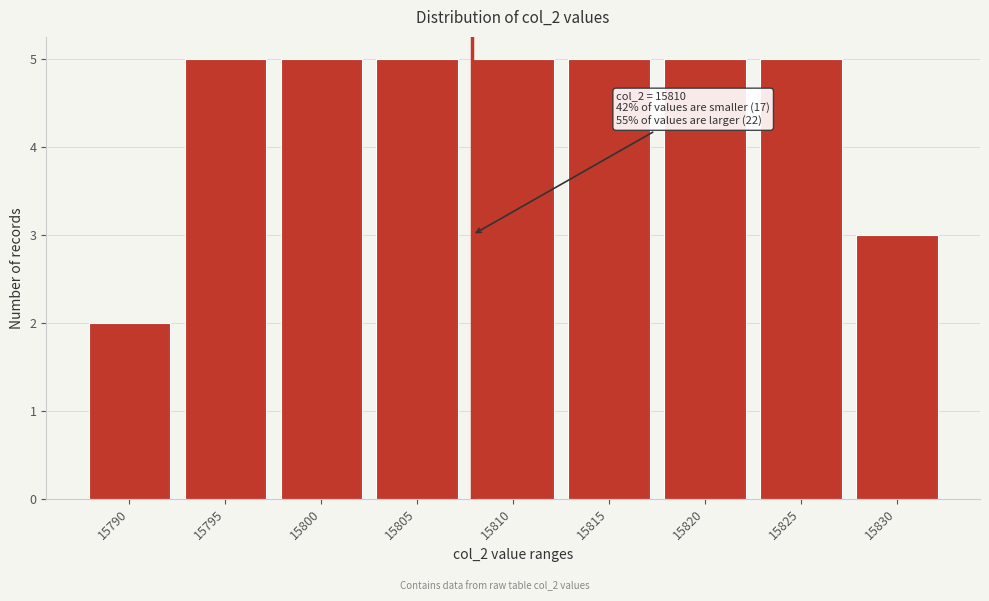

Reading left to right, what are all the values shown in this chart?

15790=2	15795=5	15800=5	15805=5	15810=5	15815=5	15820=5	15825=5	15830=3